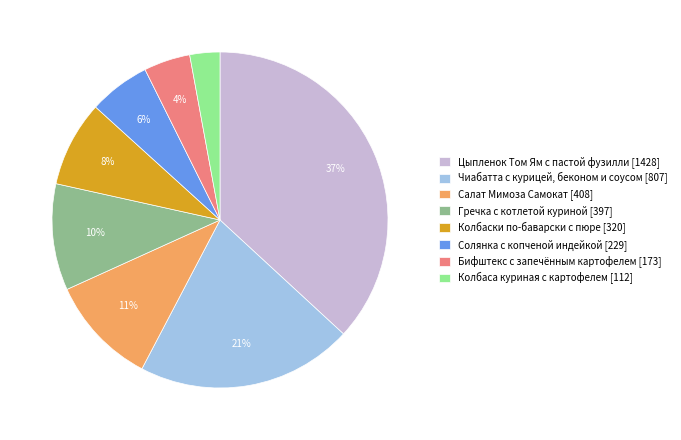

How many segments does this pie chart have?

8